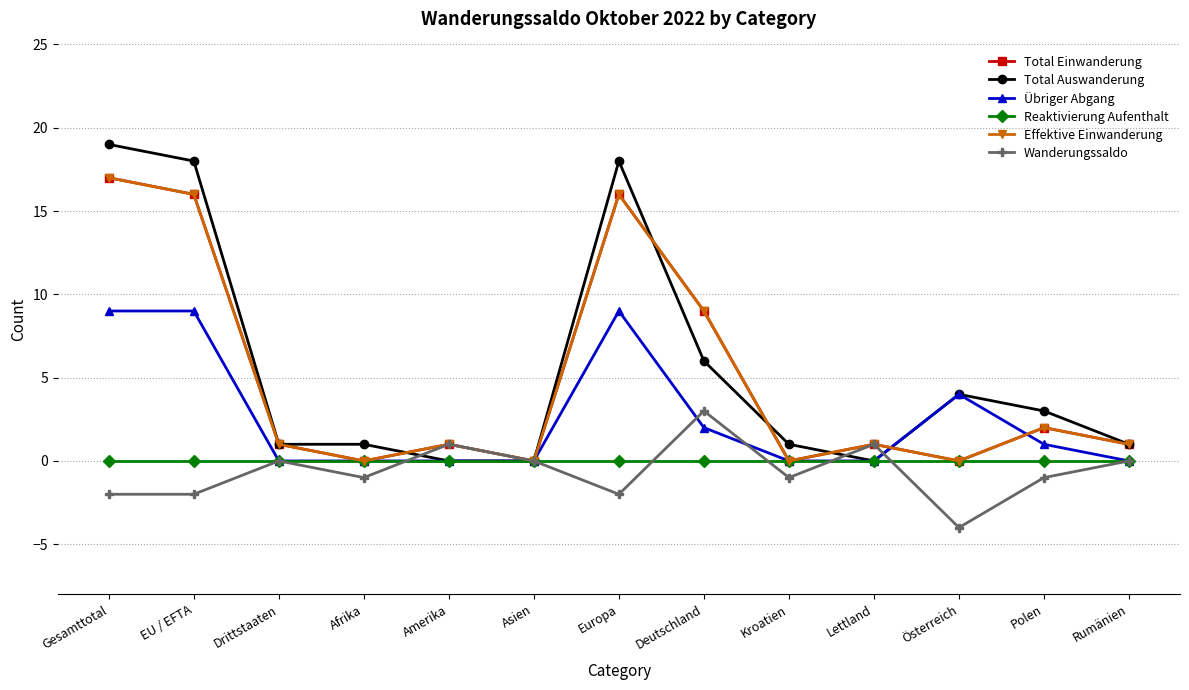

Is this an area chart (filled region under the line)?

No